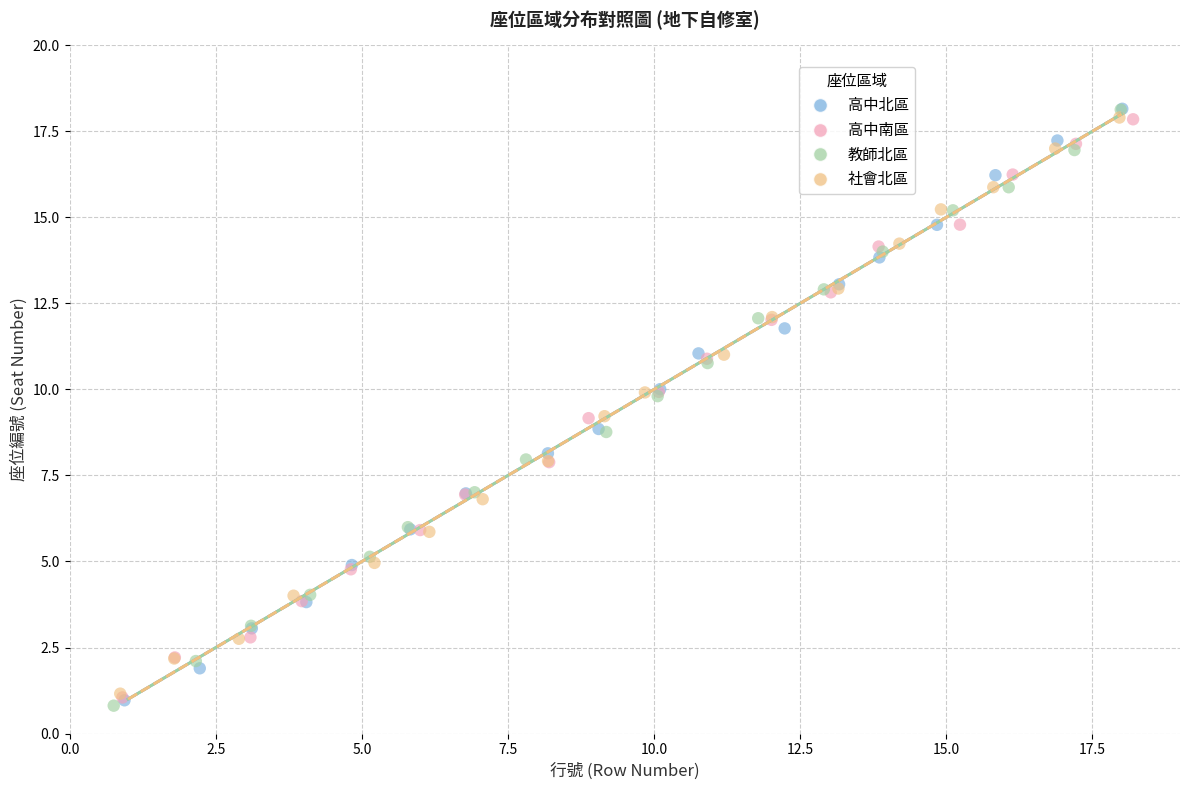

Which series has the widest spread of Y values?

教師北區